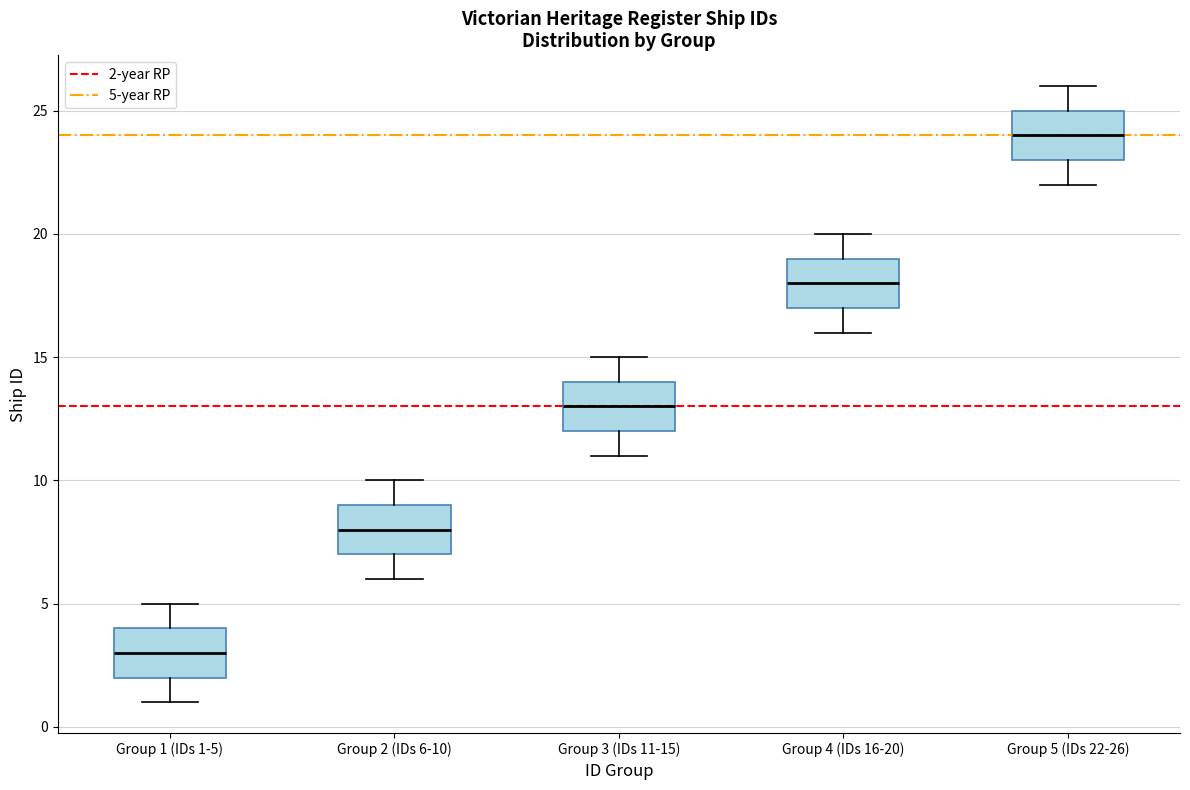

Reading left to right, read every box against the y-axis: the position of its median line, the range the box covers, and the ends of its whiskers. The values are not printed on the chart, so give them approximately, as read against the axis.

Group 1 (IDs 1-5): median 3, box 2 to 4, whiskers 1 to 5
Group 2 (IDs 6-10): median 8, box 7 to 9, whiskers 6 to 10
Group 3 (IDs 11-15): median 13, box 12 to 14, whiskers 11 to 15
Group 4 (IDs 16-20): median 18, box 17 to 19, whiskers 16 to 20
Group 5 (IDs 22-26): median 24, box 23 to 25, whiskers 22 to 26